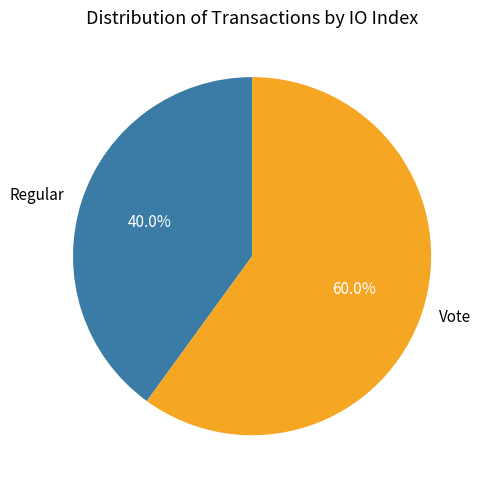

To the nearest percent, what portion does Vote represent?

60%